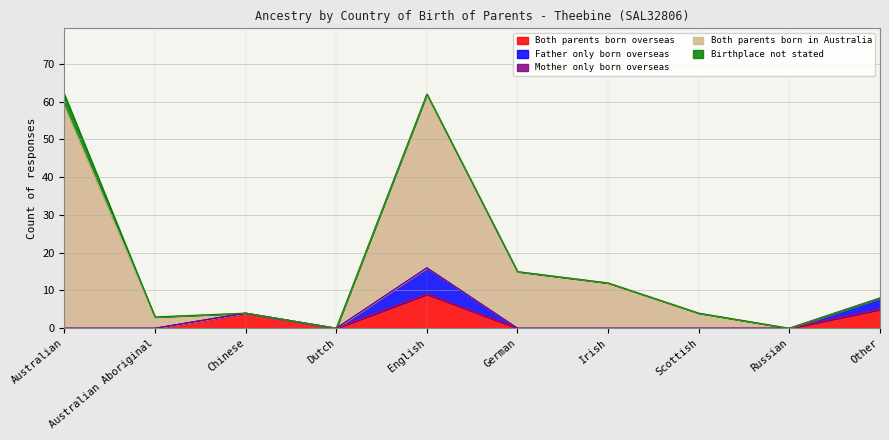

Where is Both parents born in Australia nearest to the value 29?

German